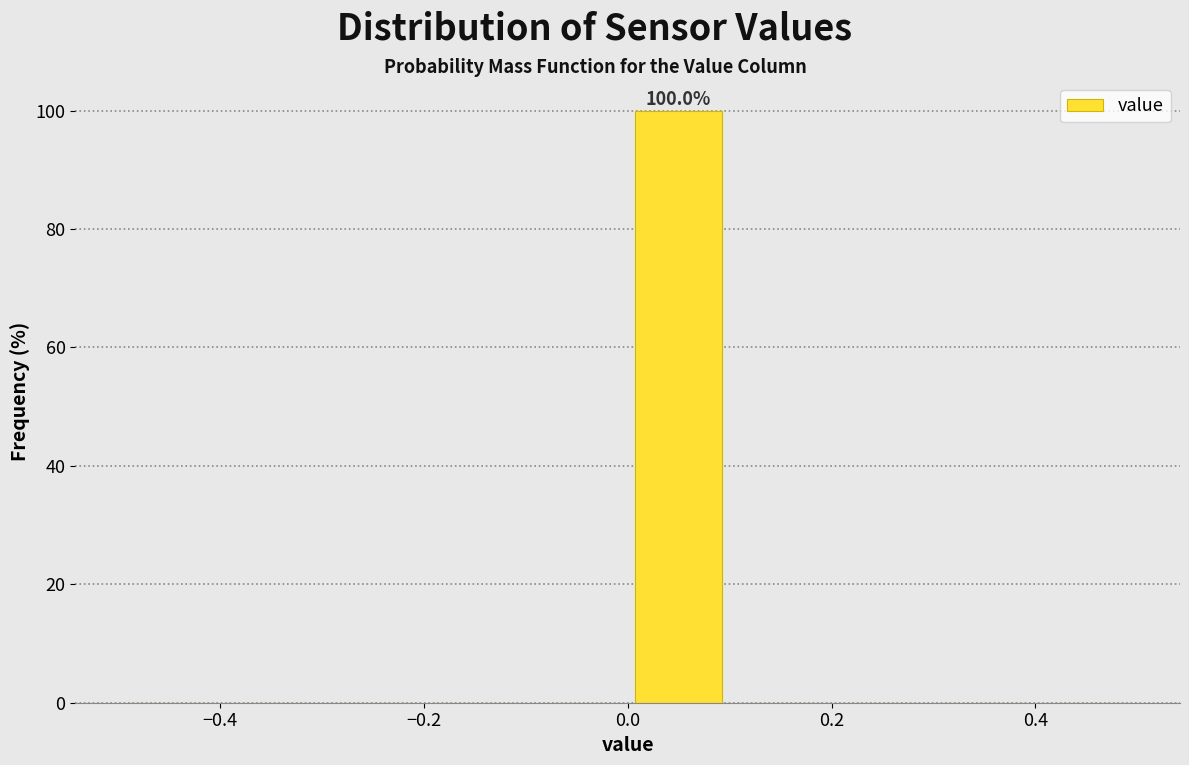

Over which range of the x-axis is the bar tallest?

0.0 to 0.1